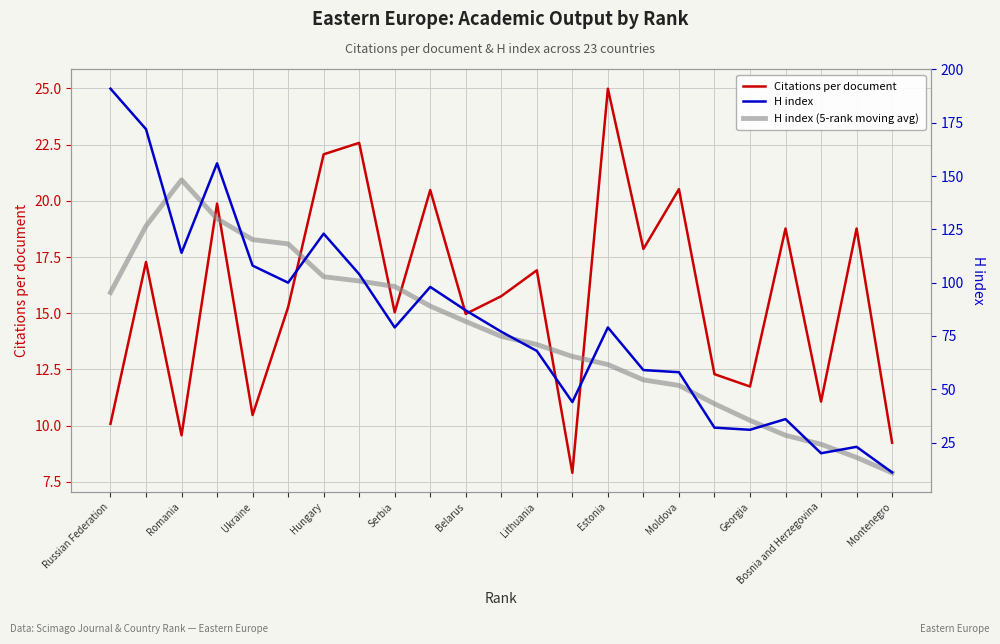

True or false: Citations per document and H index intersect in this chart.

False